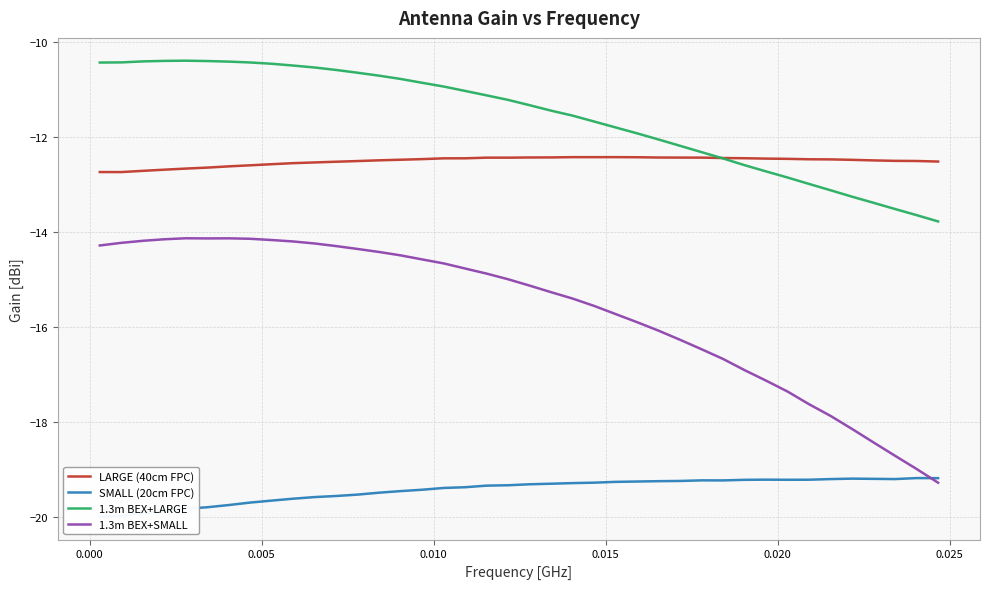

What is the maximum value for 1.3m BEX+SMALL?

-14.1